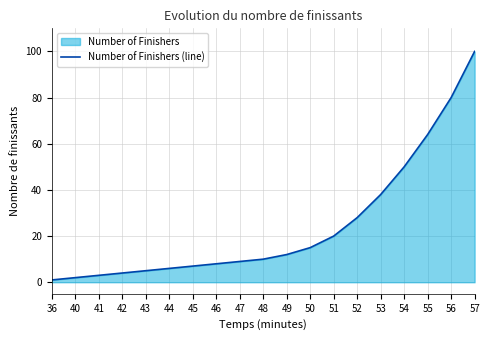

Rank the categories by value from lowest to highest.

36, 40, 41, 42, 43, 44, 45, 46, 47, 48, 49, 50, 51, 52, 53, 54, 55, 56, 57